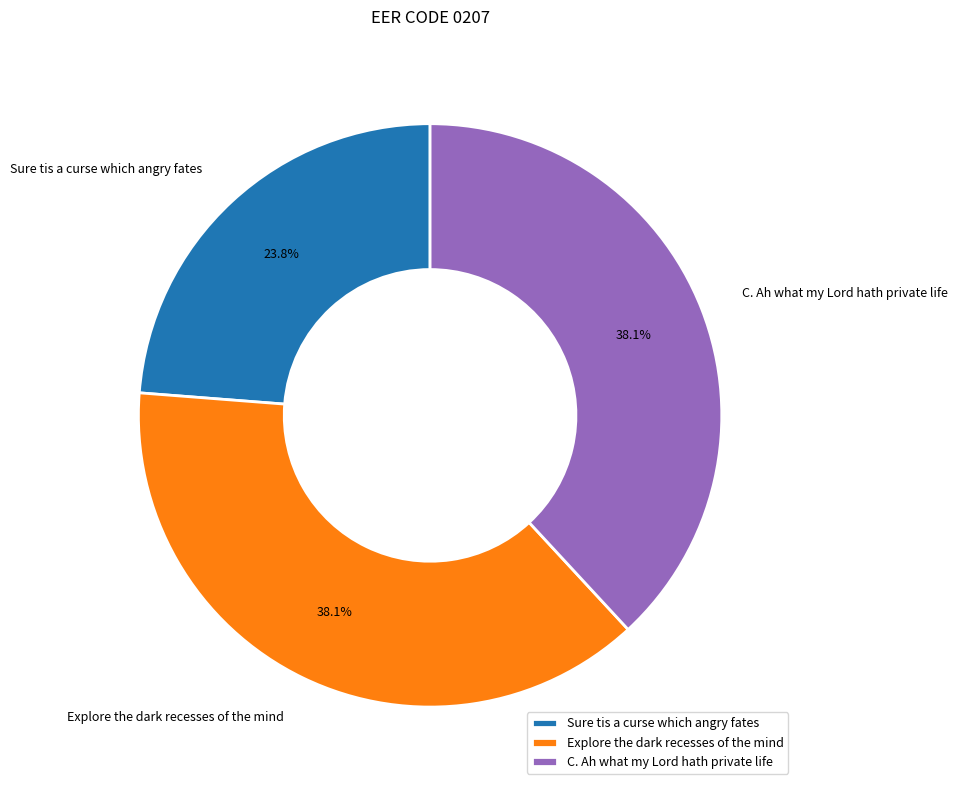

Does C. Ah what my Lord hath private life account for over 50% of the chart?

No